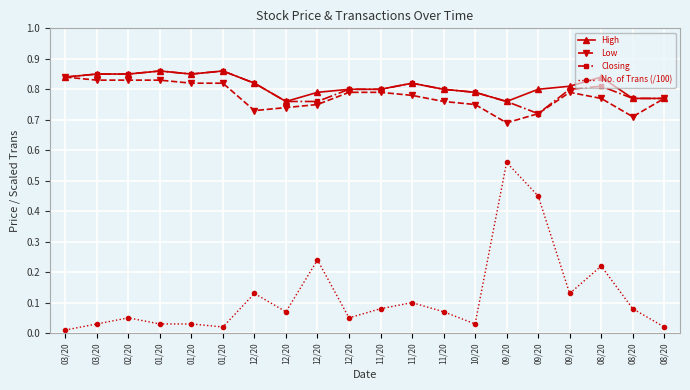

The value of Low at 03/20 is 0.8. True or false?

True